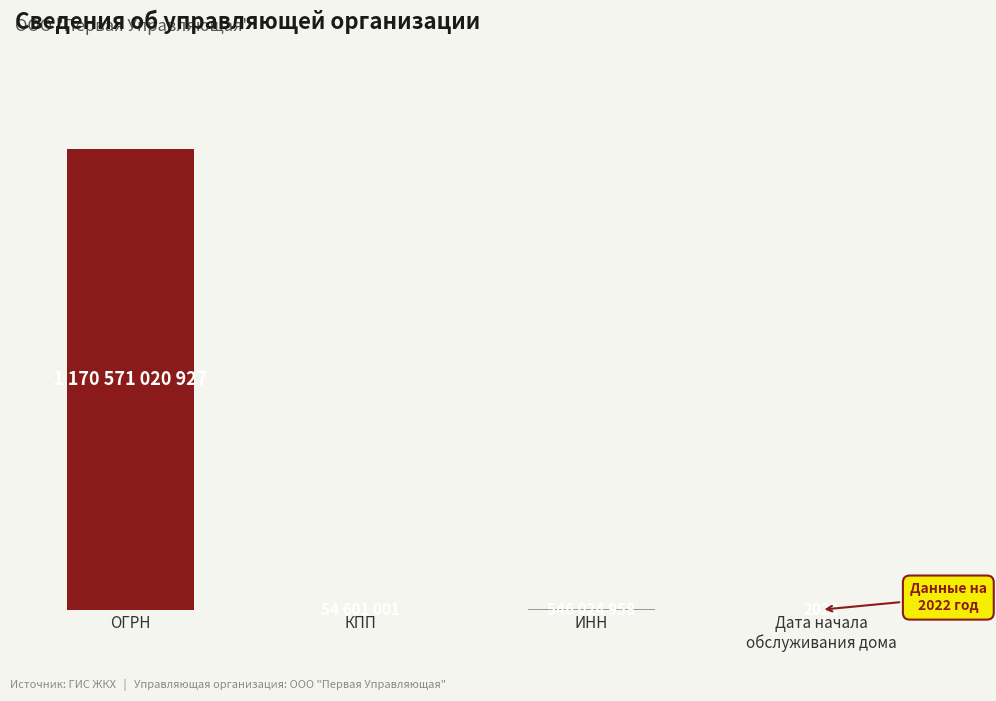

At which category does the chart reach its peak across all series?

ОГРН